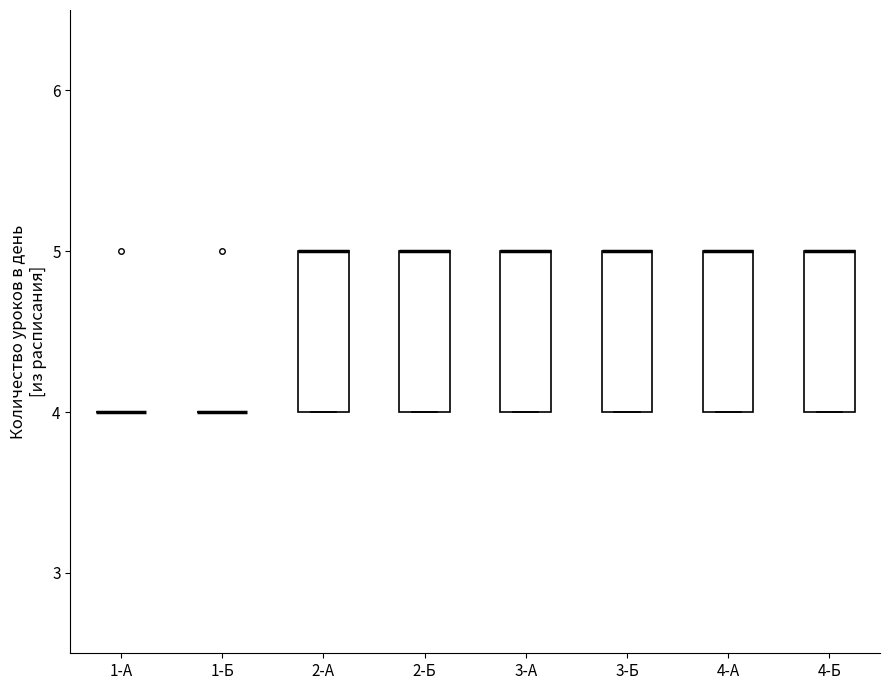

Reading left to right, read every box against the y-axis: the position of its median line, the range the box covers, and the ends of its whiskers. The values are not printed on the chart, so give them approximately, as read against the axis.

1-А: box collapsed to a line at 4, whiskers 4 to 4
1-Б: box collapsed to a line at 4, whiskers 4 to 4
2-А: median 5 (drawn on the box's upper edge), box 4 to 5, whiskers 4 to 5
2-Б: median 5 (drawn on the box's upper edge), box 4 to 5, whiskers 4 to 5
3-А: median 5 (drawn on the box's upper edge), box 4 to 5, whiskers 4 to 5
3-Б: median 5 (drawn on the box's upper edge), box 4 to 5, whiskers 4 to 5
4-А: median 5 (drawn on the box's upper edge), box 4 to 5, whiskers 4 to 5
4-Б: median 5 (drawn on the box's upper edge), box 4 to 5, whiskers 4 to 5